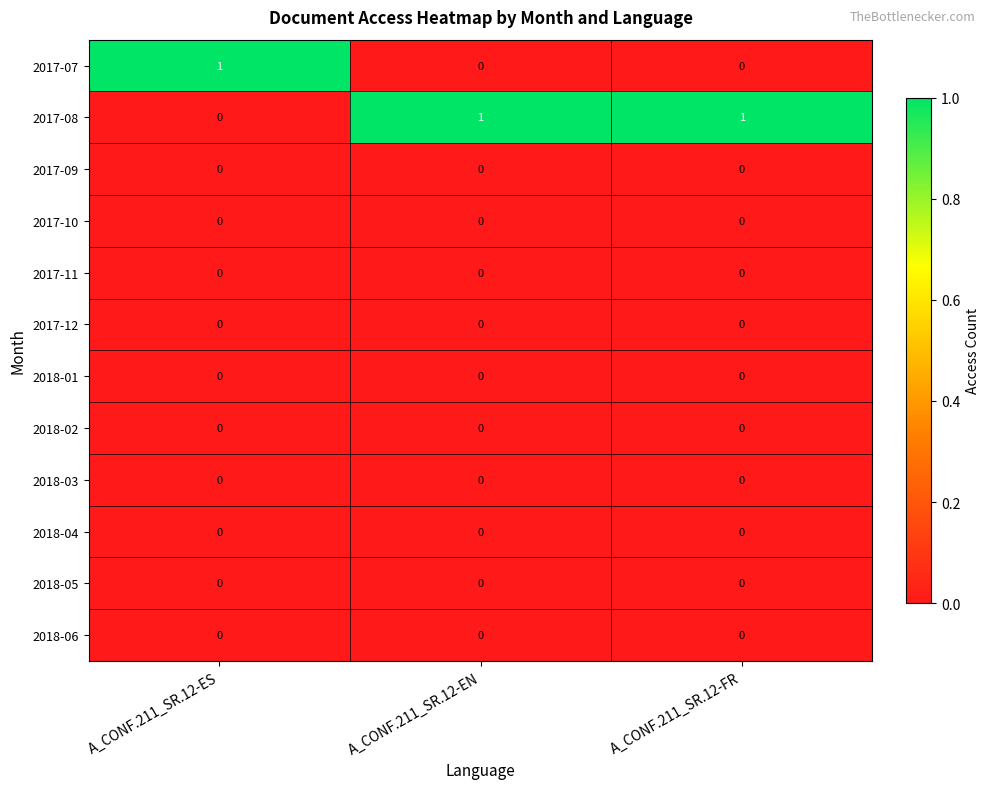

Where is 2017-08 nearest to the value 0?

A_CONF.211_SR.12-ES